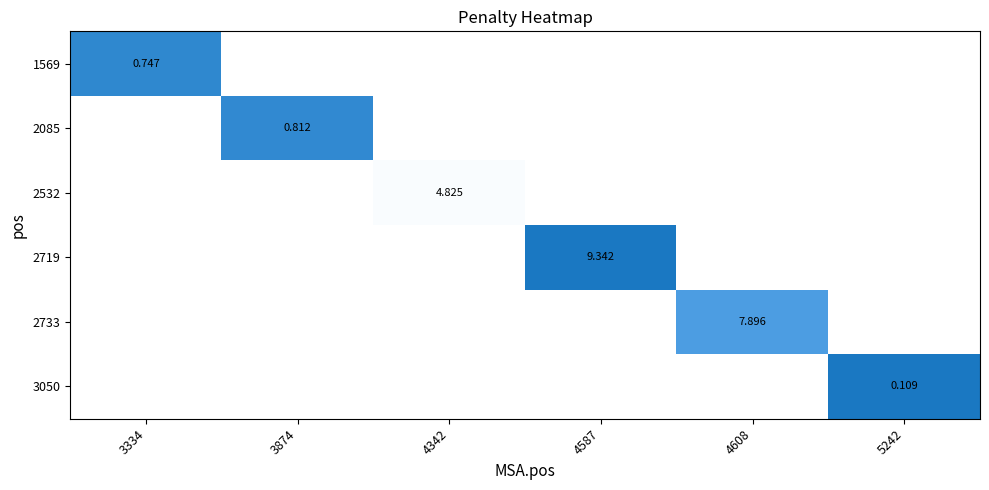

At how many categories does at least one series exceed 5?

2